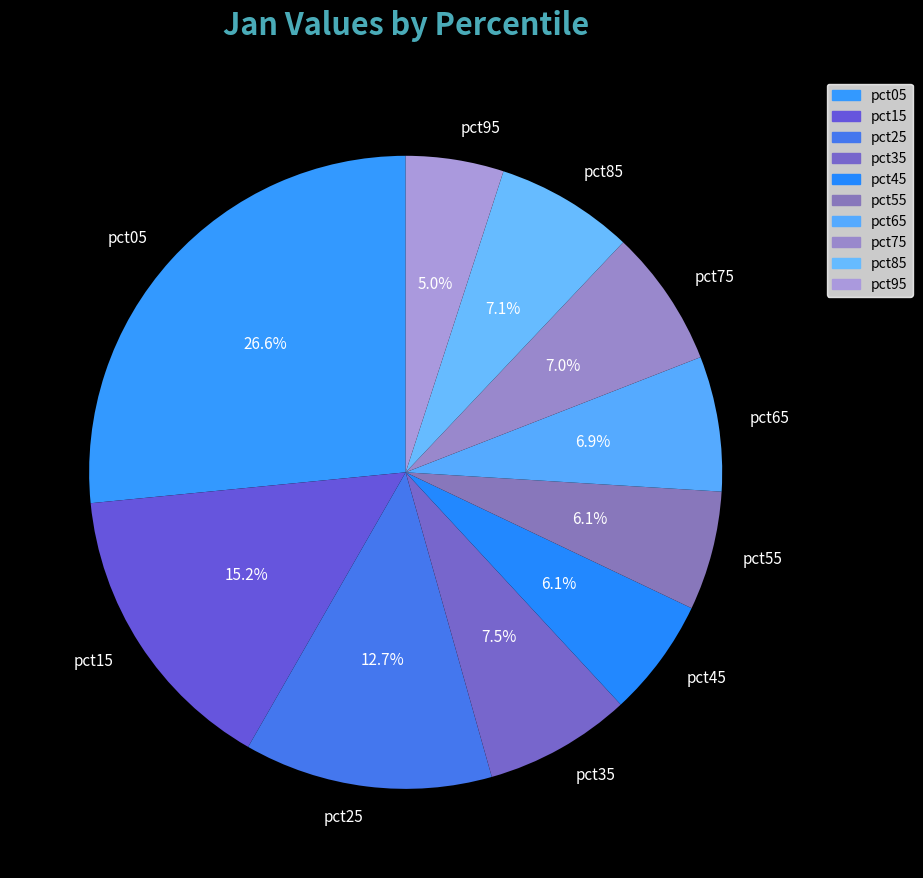

Count the number of slices in the pie.

10